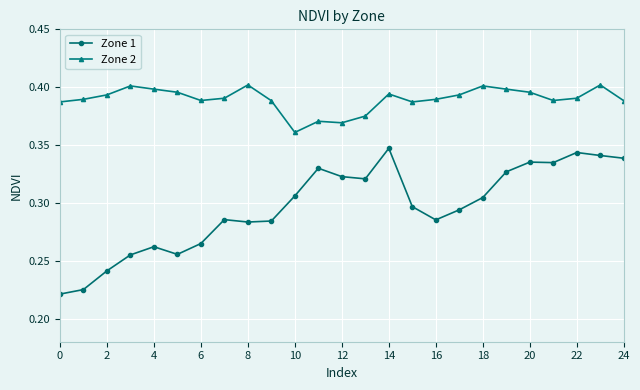

How many lines are shown in the chart?

2